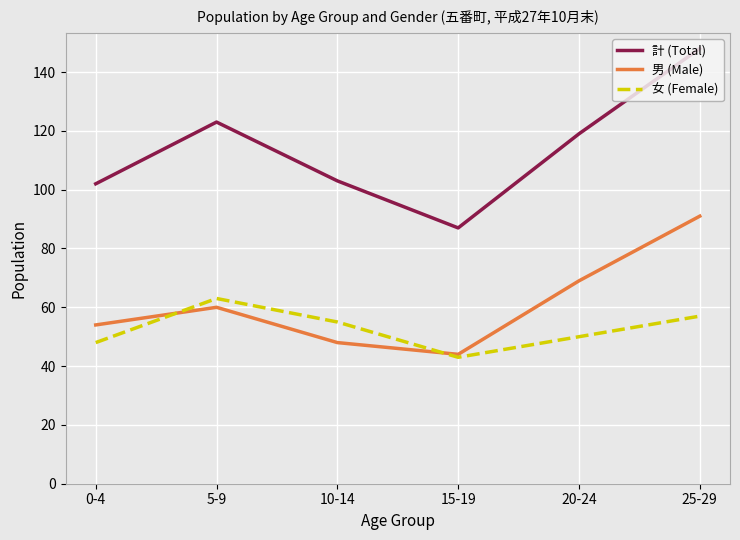

The 男 (Male) series shows 25 at 15-19. True or false?

False